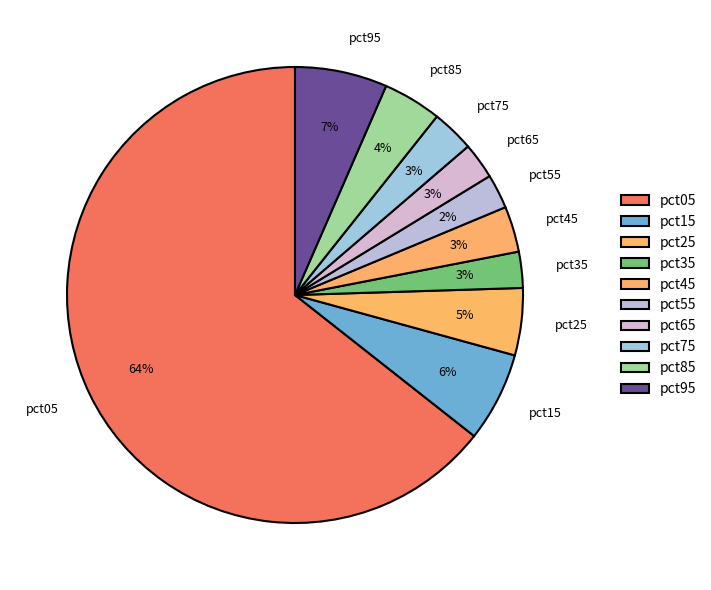

To the nearest percent, what is the average slice percentage?

10%